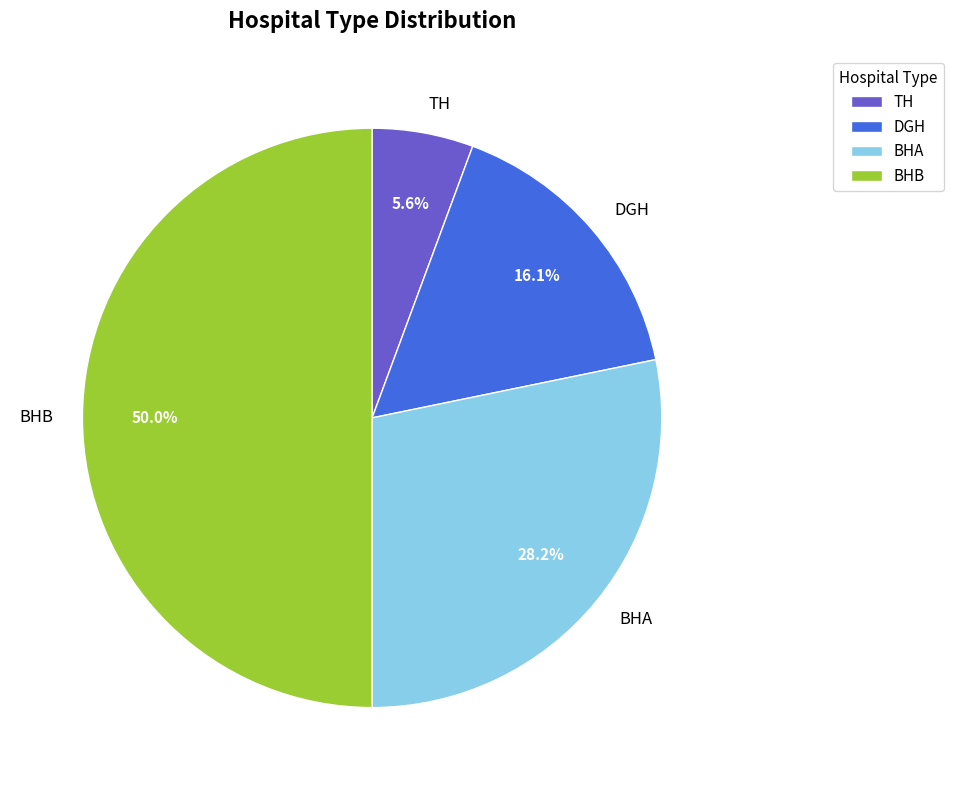

Does BHA represent more than half of the total?

No